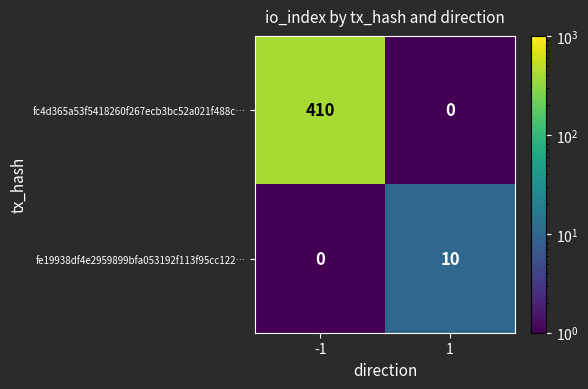

Rank the series by their maximum value, from lowest to highest.

fe19938df4e2959899bfa053192f113f95cc122…, fc4d365a53f5418260f267ecb3bc52a021f488c…